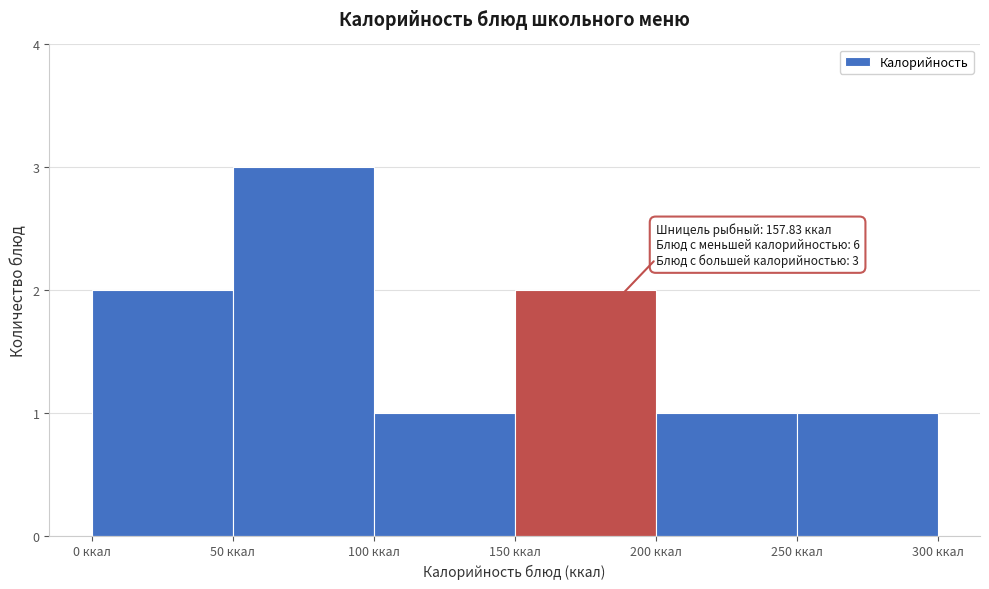

Which range on the x-axis has the tallest bar?

50 to 100